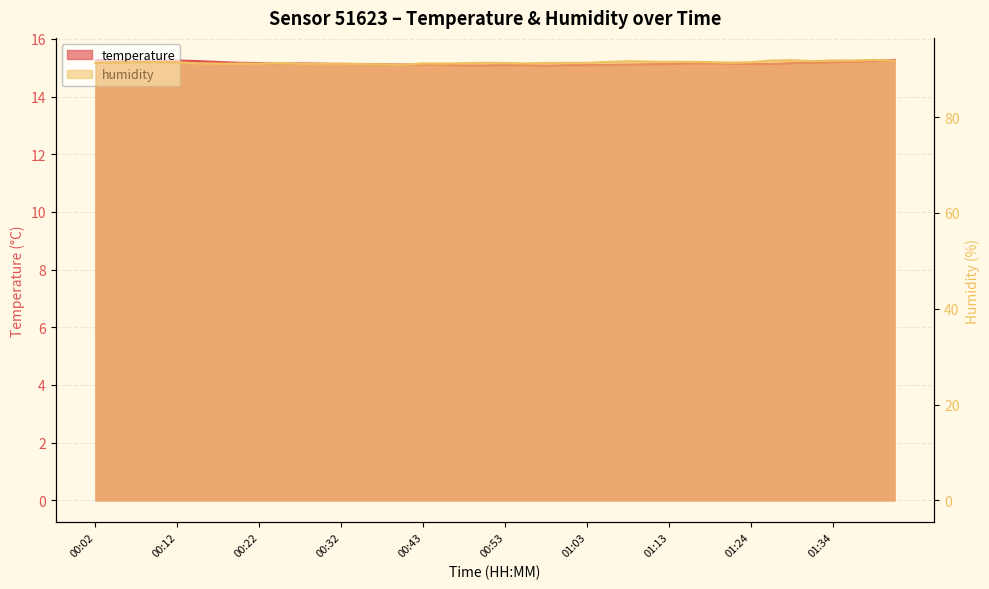

Does the chart have visible grid lines?

Yes